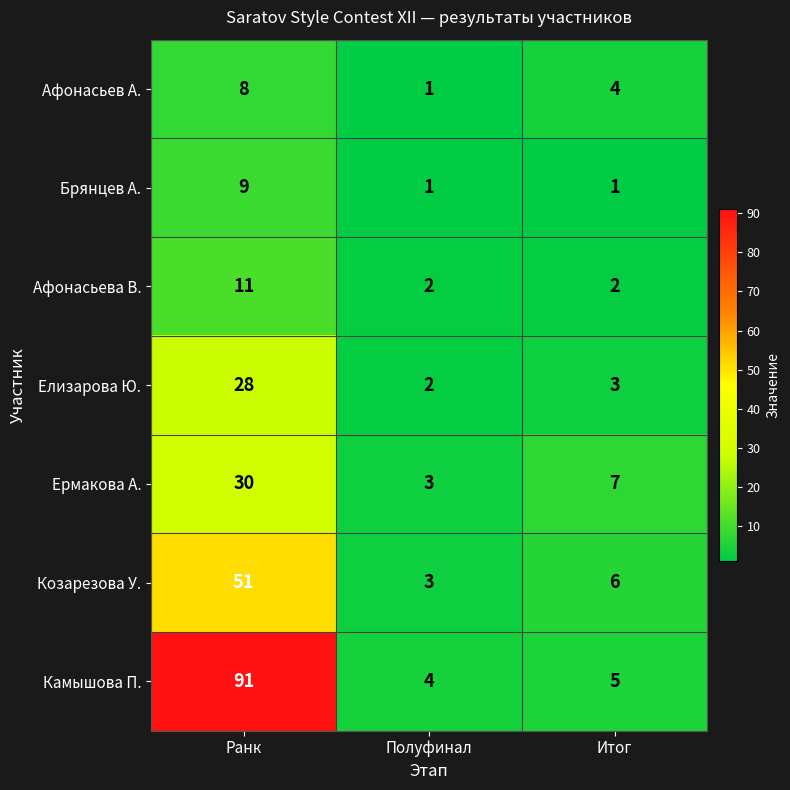

How many data points in Елизарова Ю. are less than 3?

1